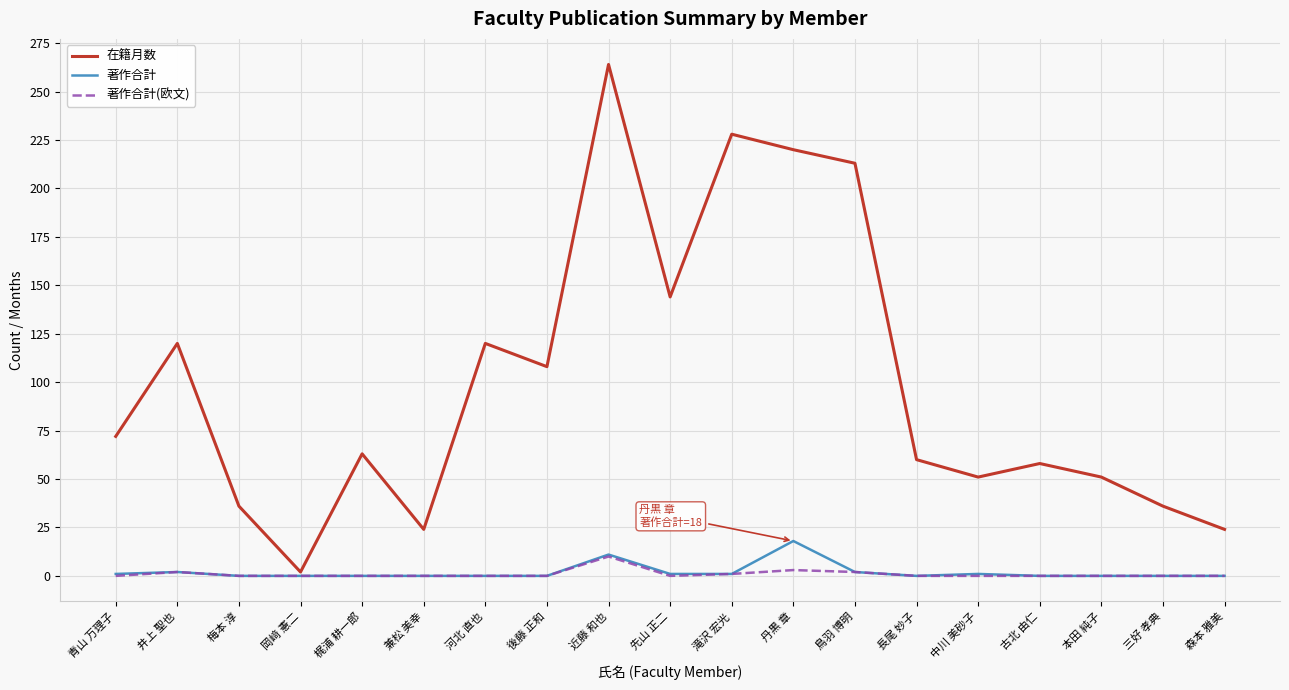

At which category is the sum across all series the highest?

近藤 和也